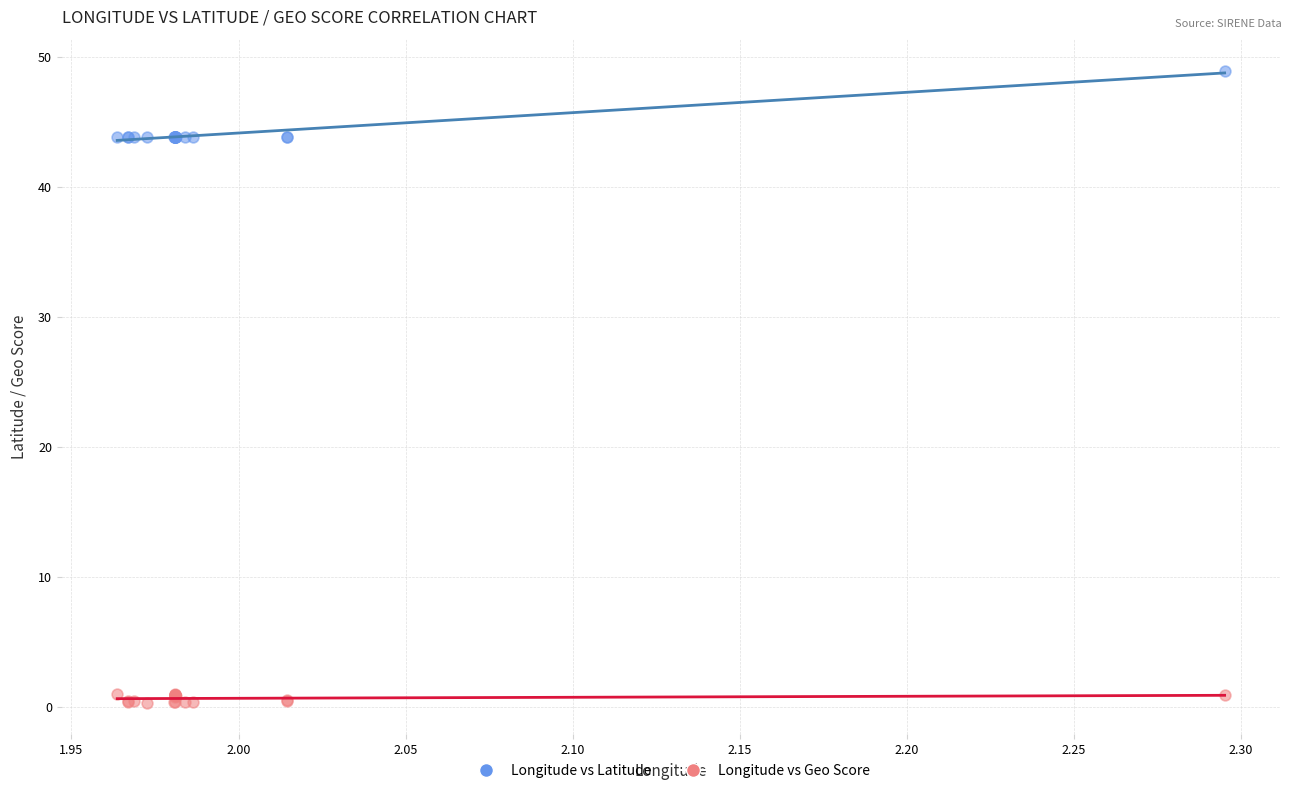

Which series contains the lowest Y value?

Longitude vs Geo Score